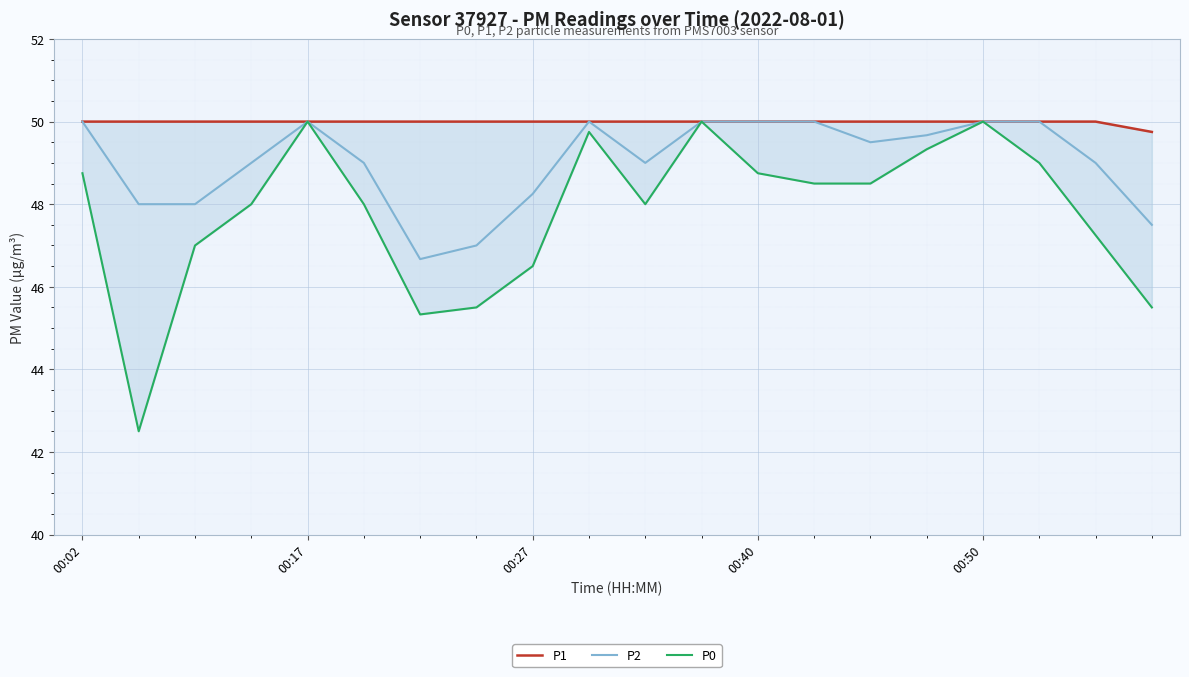

True or false: P1 has a value of 16.0 at 6.

False